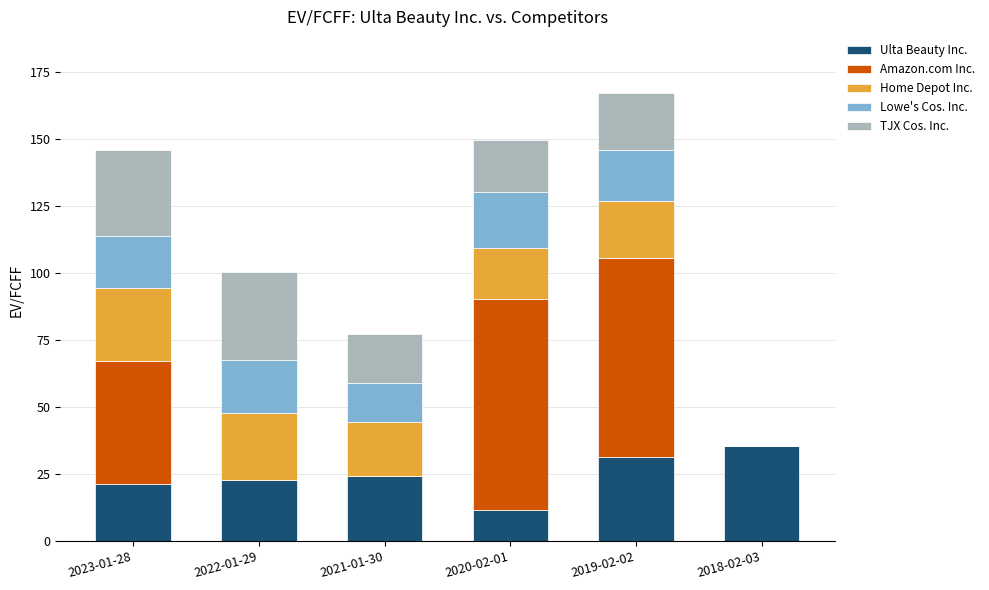

What is the maximum value for Ulta Beauty Inc.?

35.4